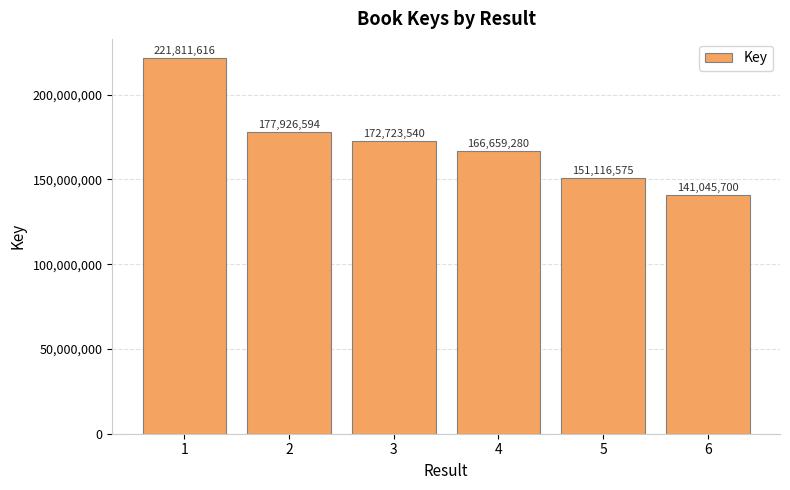

List the labels in order of value, largest first.

1, 2, 3, 4, 5, 6